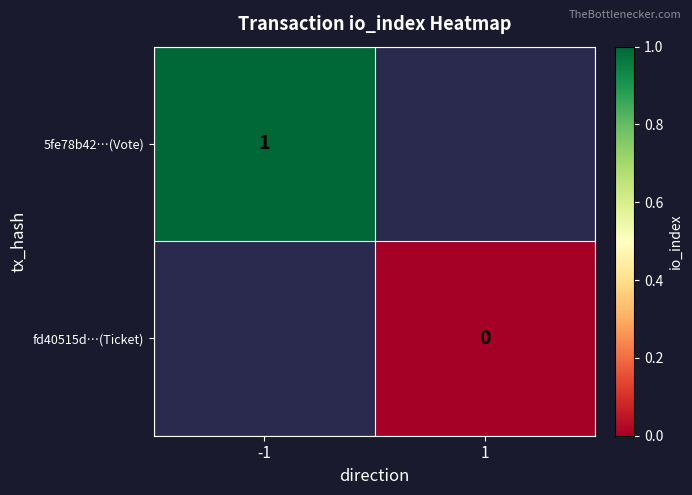

True or false: 5fe78b42…(Vote) has a value of 1 at -1.

True